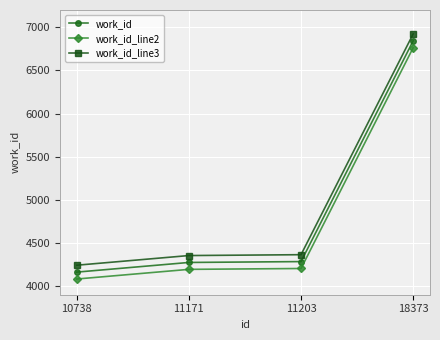

Which category has the highest value across all series?

18373